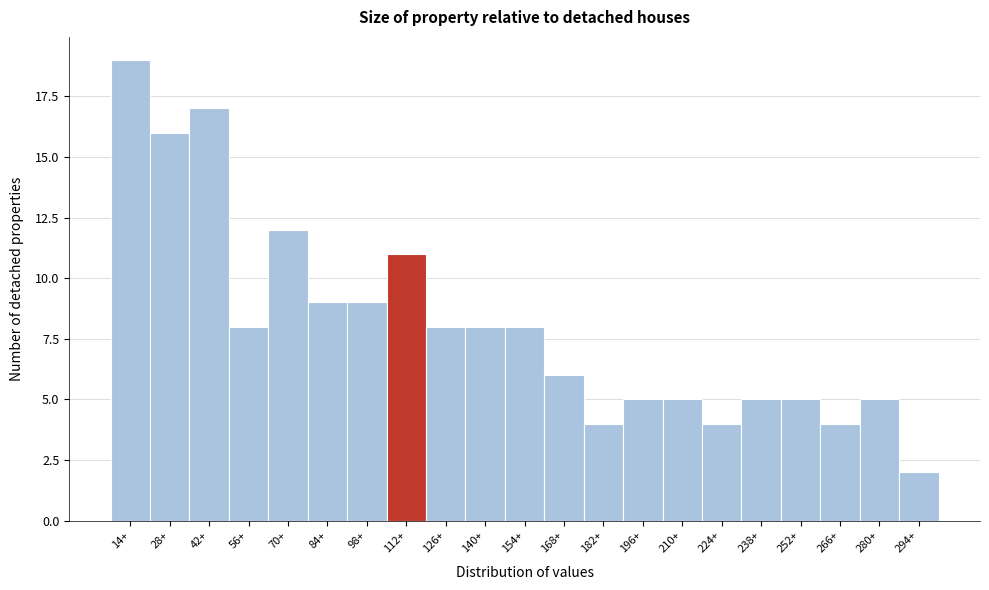

Reading left to right, list all the values displayed in this chart.

19	16	17	8	12	9	9	11	8	8	8	6	4	5	5	4	5	5	4	5	2